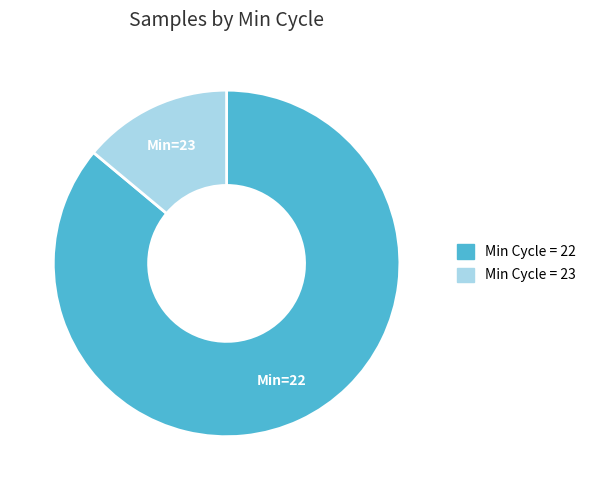

Does any single category account for the majority?

Yes